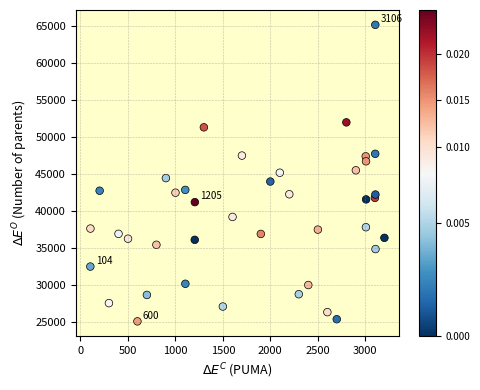

What is the range of Y values (max minus min)?

40001